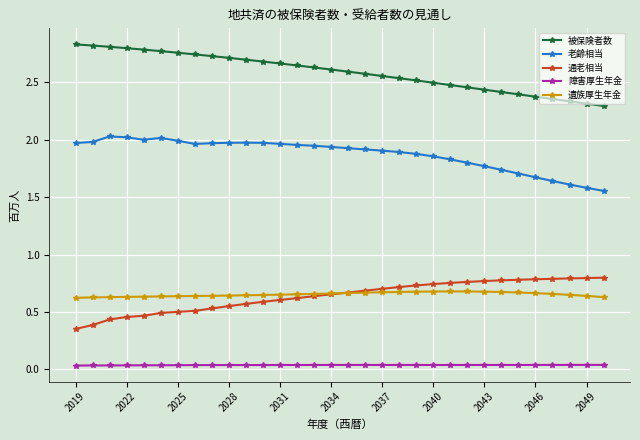

Count the number of categories in the chart.

32